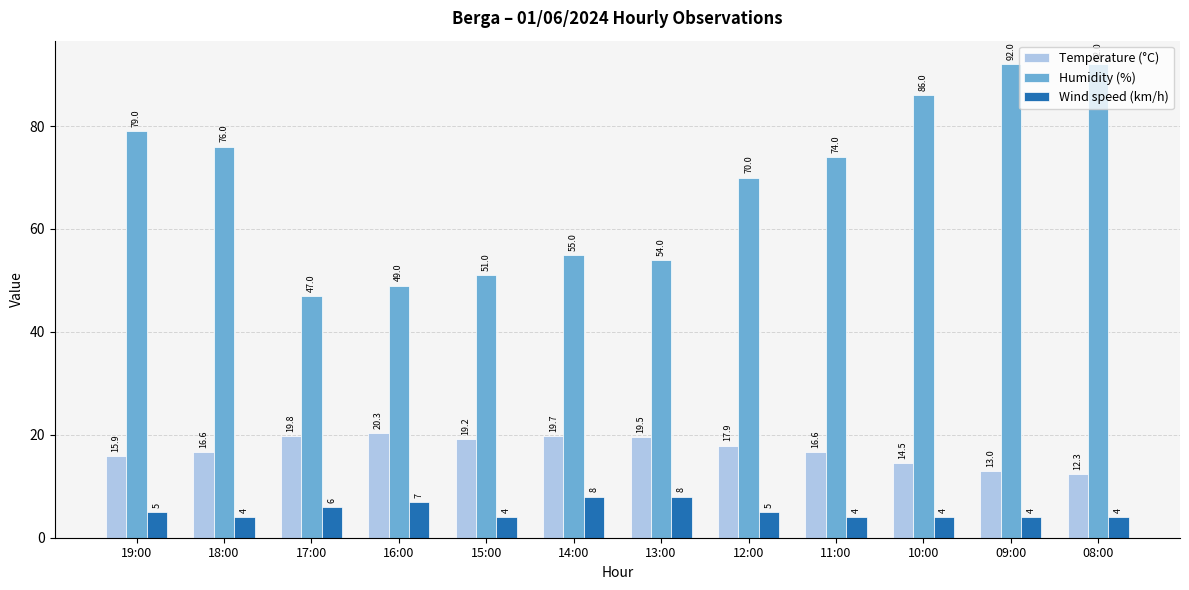

At which label does Temperature (°C) reach its minimum?

08:00